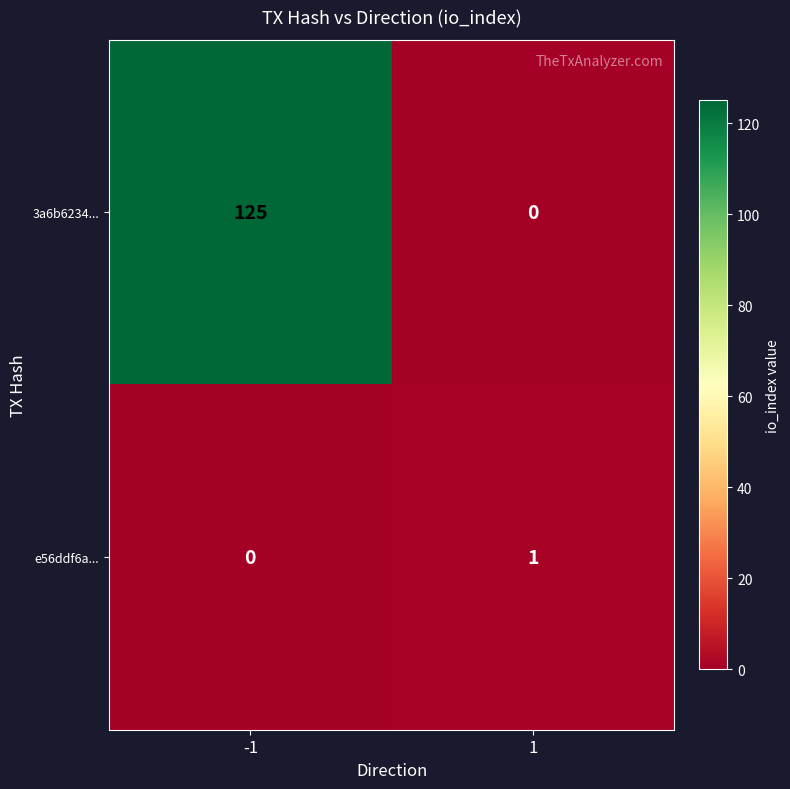

True or false: 3a6b6234... has a value of 71 at 1.

False